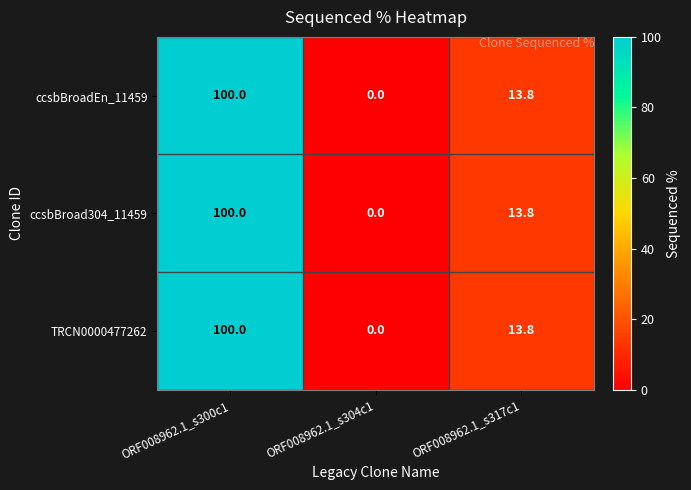

How many categories are shown in the chart?

3